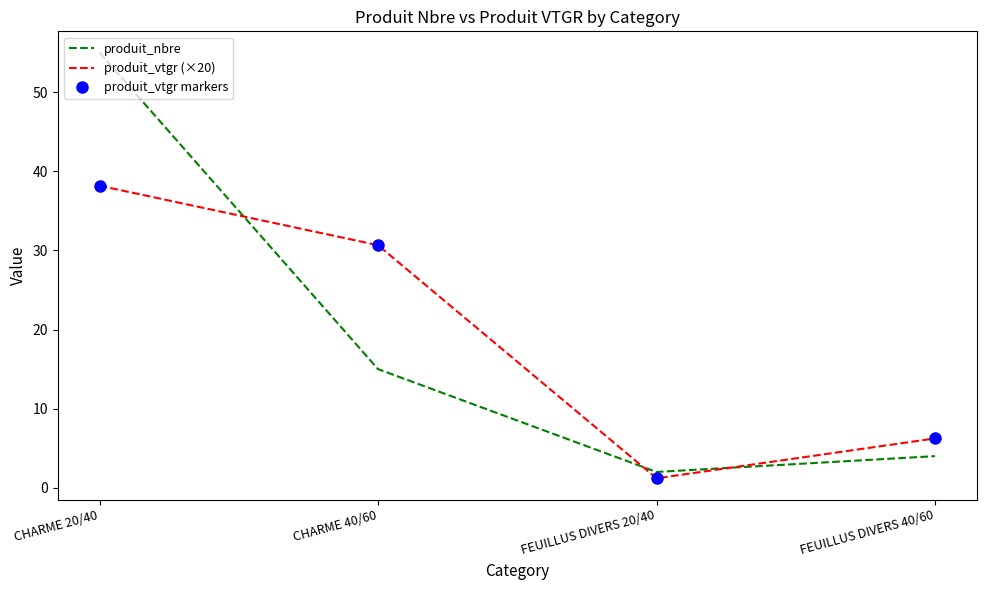

Which series has the largest total across all categories?

produit_vtgr (×20)